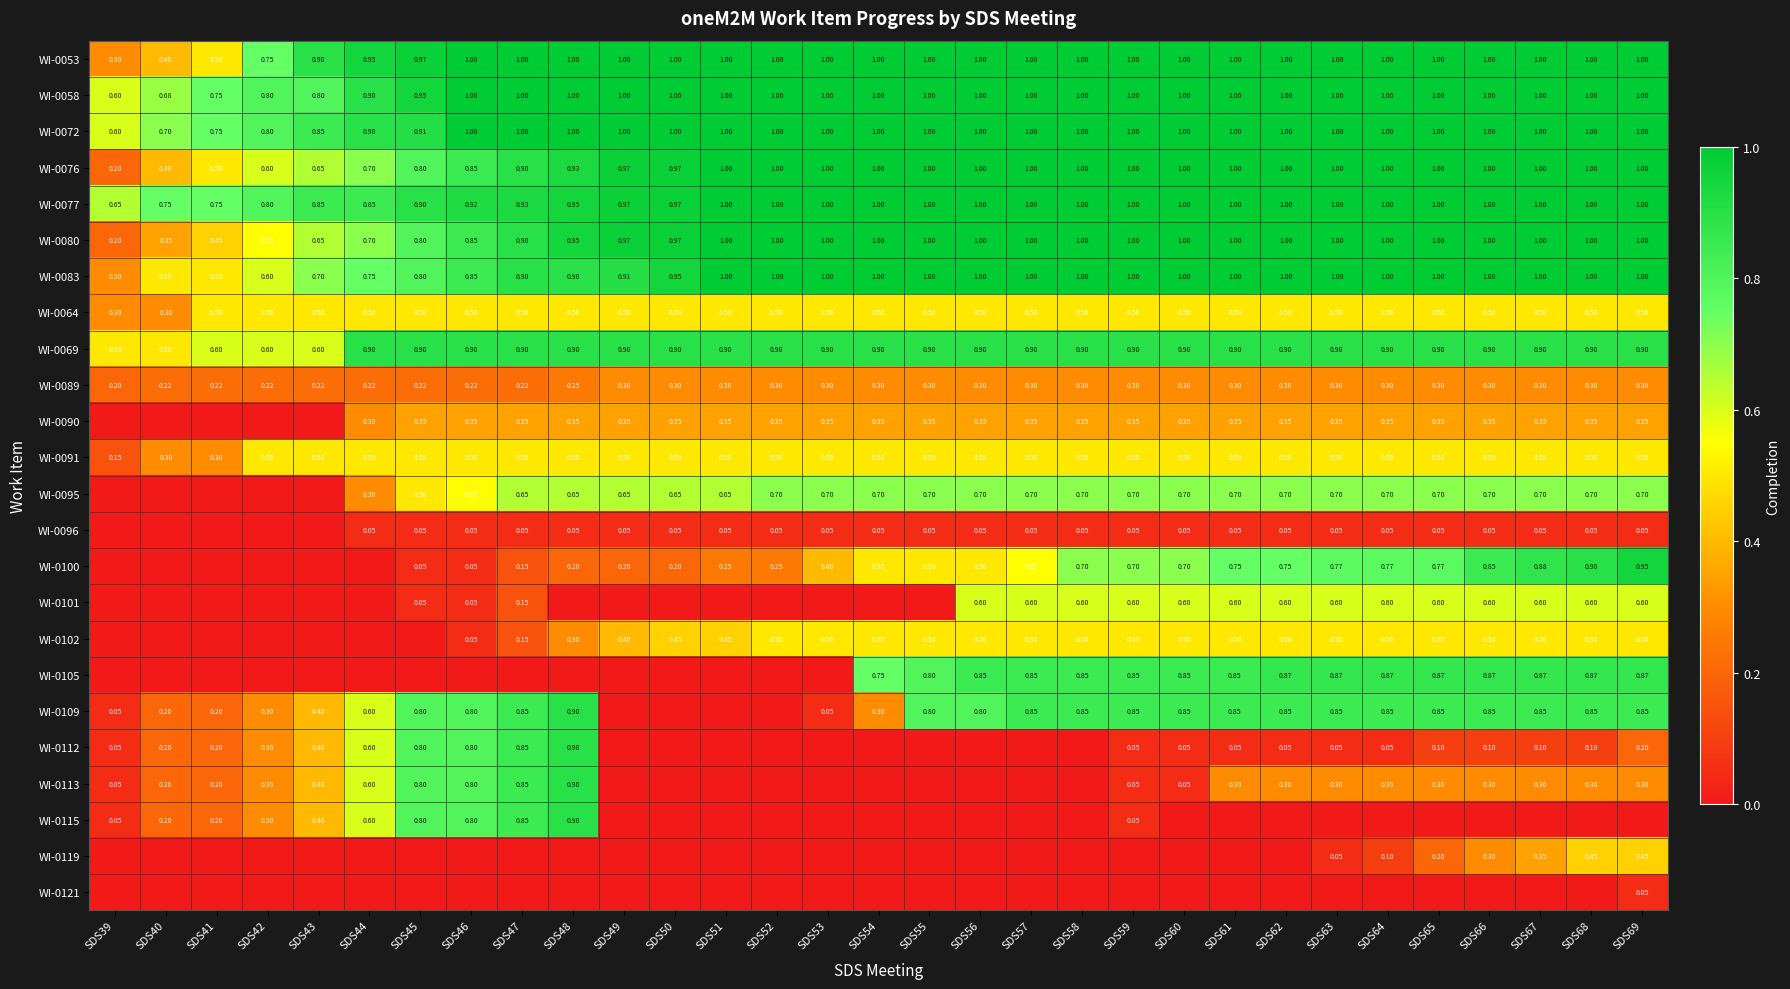

Is it true that WI-0119 equals 0.0 at SDS43?

True